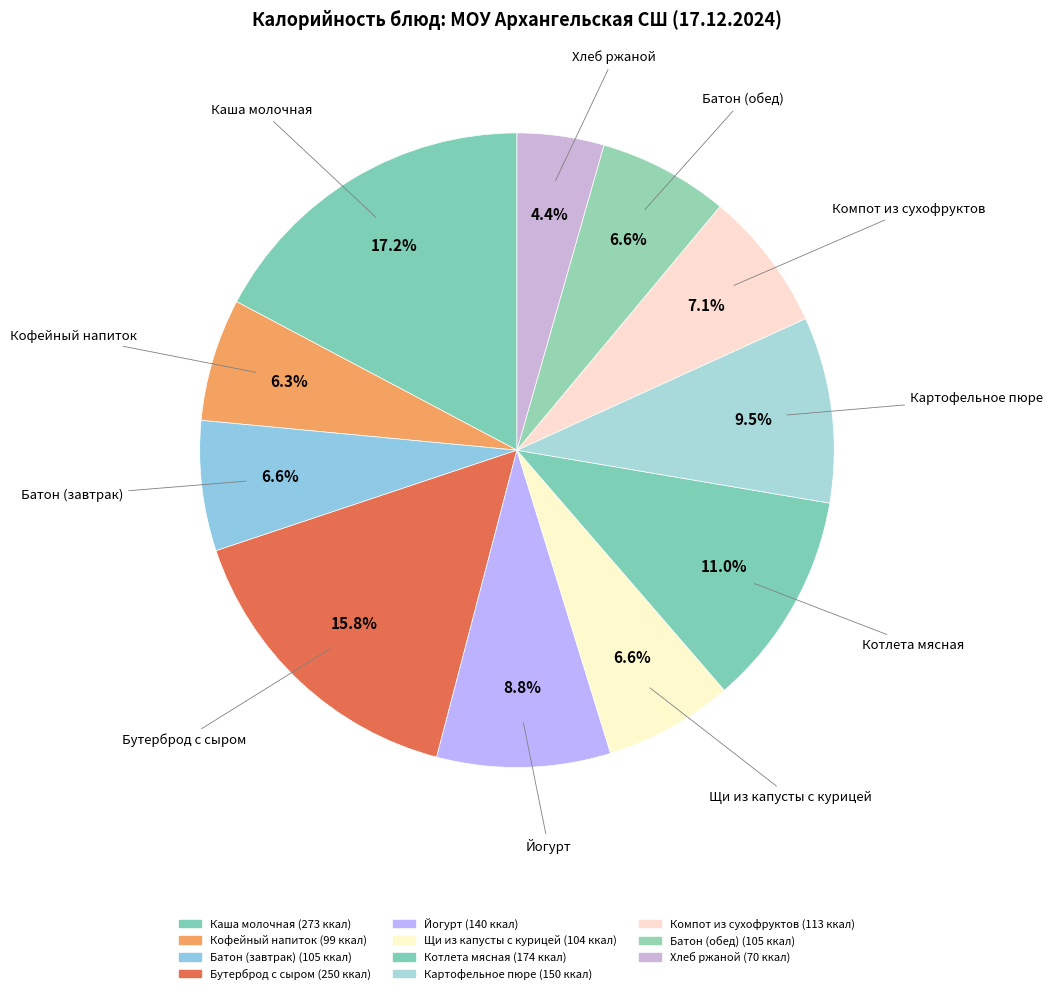

How many slices are in this pie chart?

11